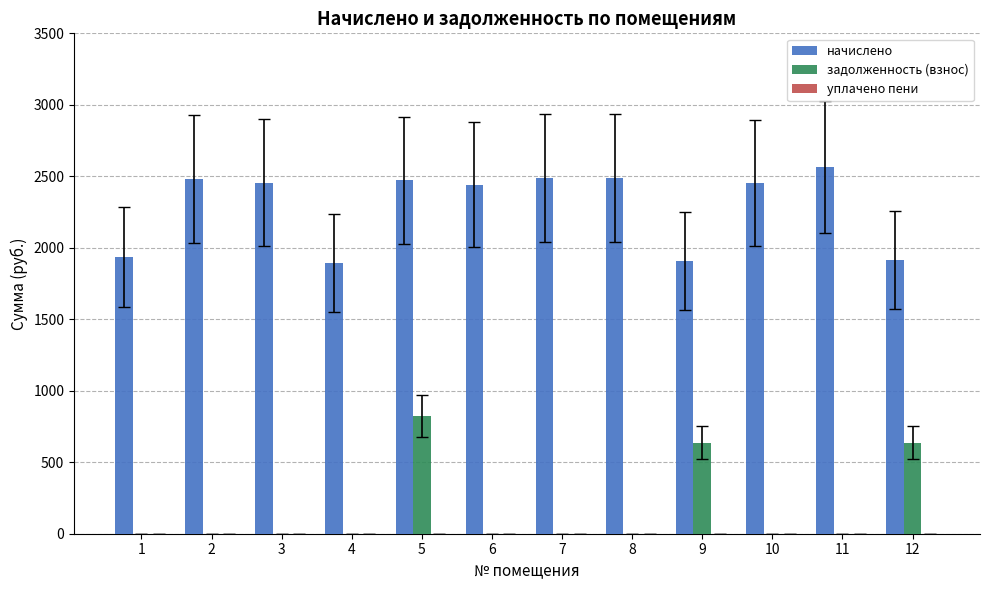

What is the sum of all начислено values?

27495.0